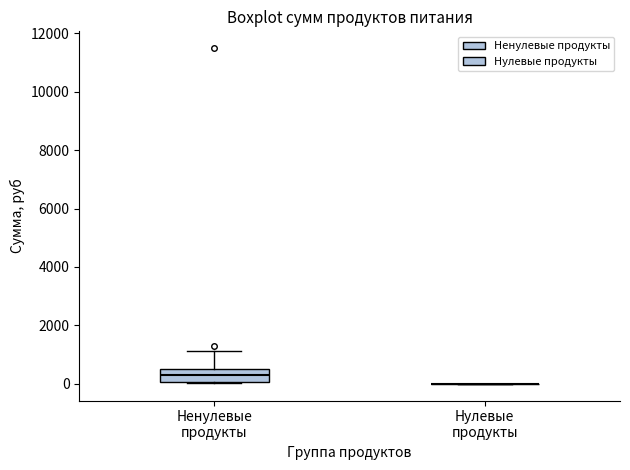

Reading left to right, read every box against the y-axis: the position of its median line, the range the box covers, and the ends of its whiskers. The values are not printed on the chart, so give them approximately, as read against the axis.

Ненулевые продукты: median 200, box 0 to 600, whiskers 0 to 1200
Нулевые продукты: box collapsed to a line at 0, whiskers 0 to 0